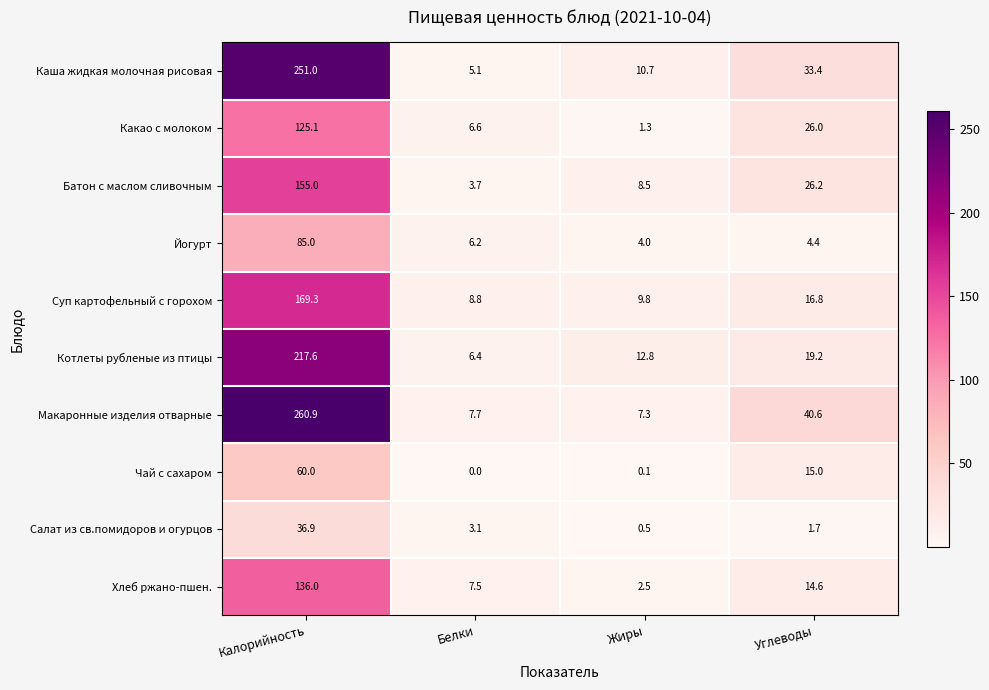

What is the difference between the second highest and minimum values in the Суп картофельный с горохом series?

8.0